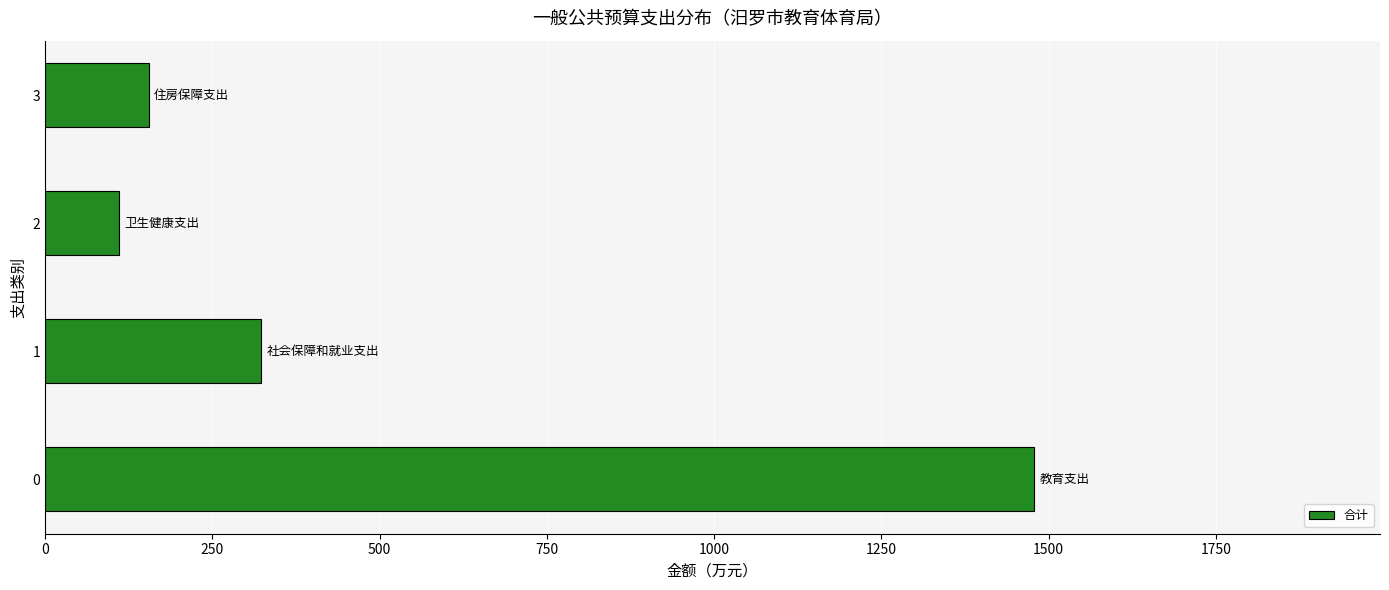

What is the difference between the second highest and second lowest values?

167.9